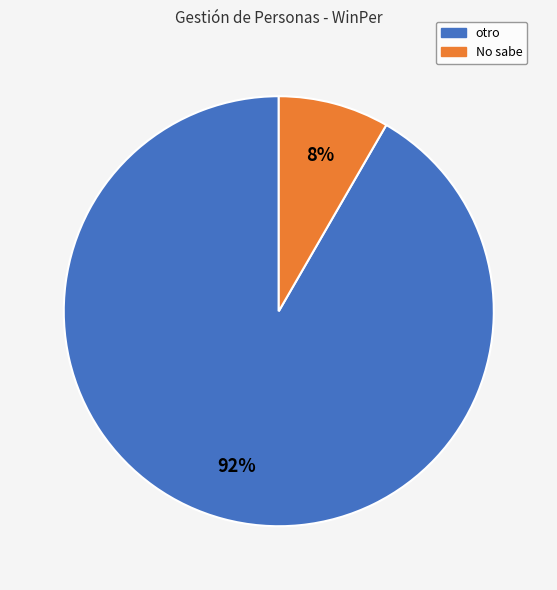

How many slices are in this pie chart?

2